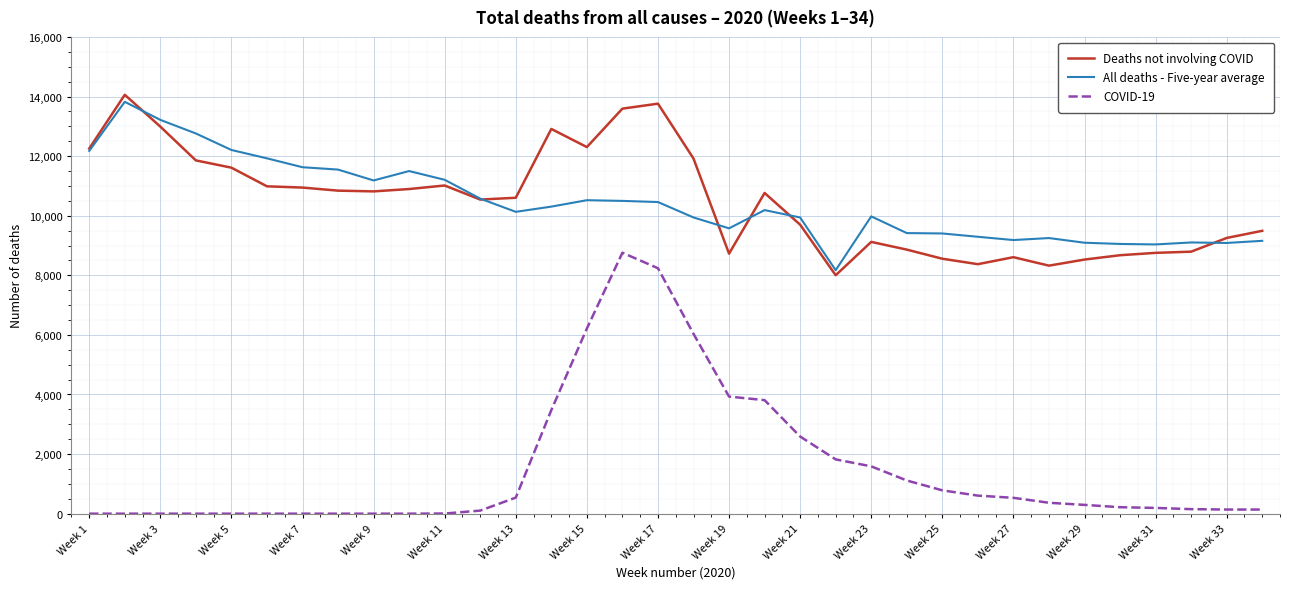

True or false: Deaths not involving COVID and COVID-19 cross at least once.

False